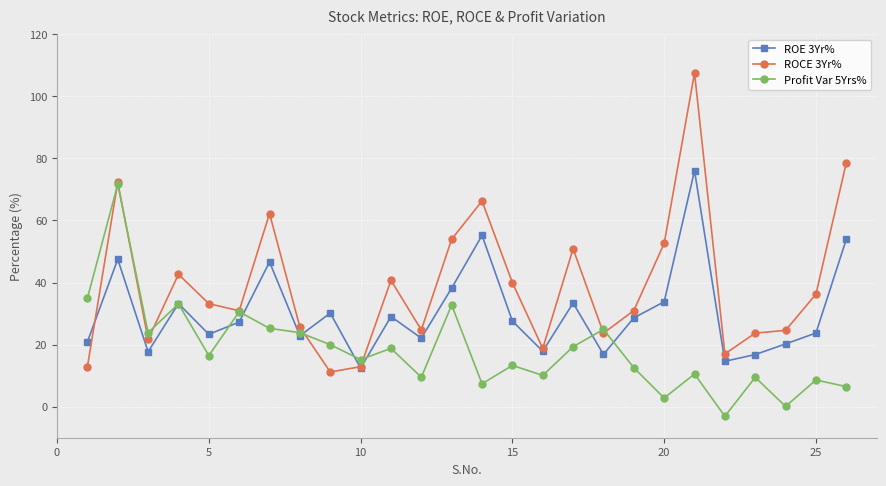

List the series in order of their overall mean, highest first.

ROCE 3Yr%, ROE 3Yr%, Profit Var 5Yrs%